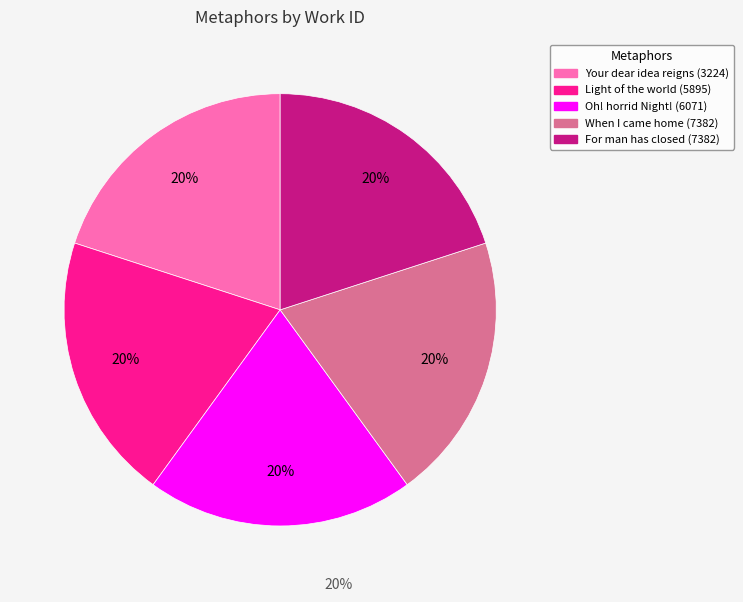

To the nearest percent, what is the average slice percentage?

20%